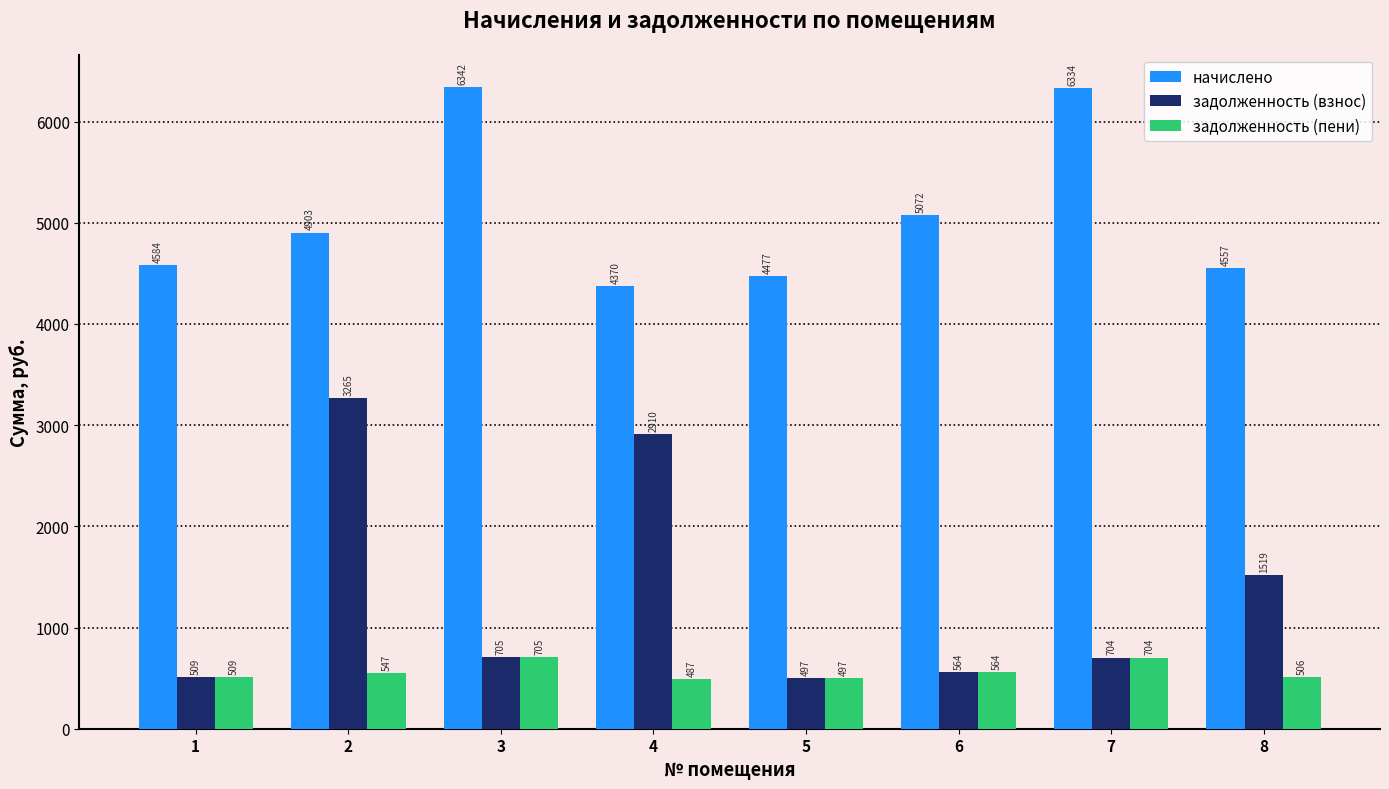

The задолженность (пени) series shows 762.9 at 8. True or false?

False